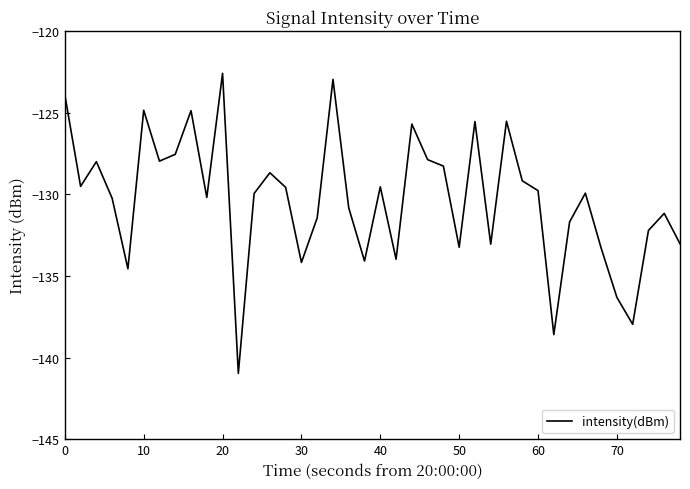

What is the difference between the maximum and minimum values?

18.4